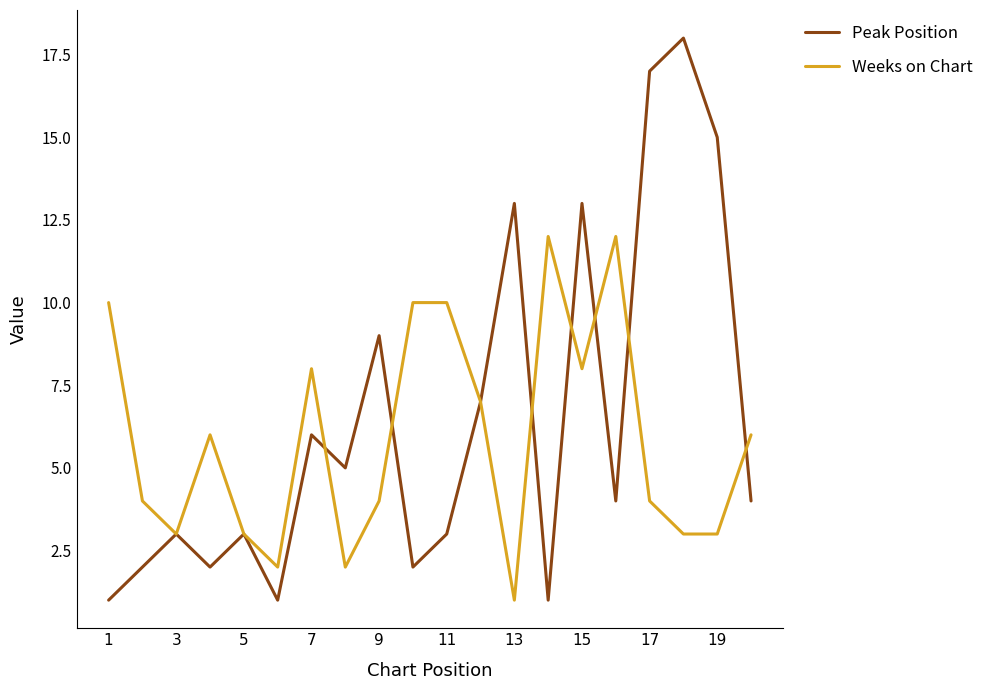

True or false: Weeks on Chart has more than 0 interior local peaks.

True